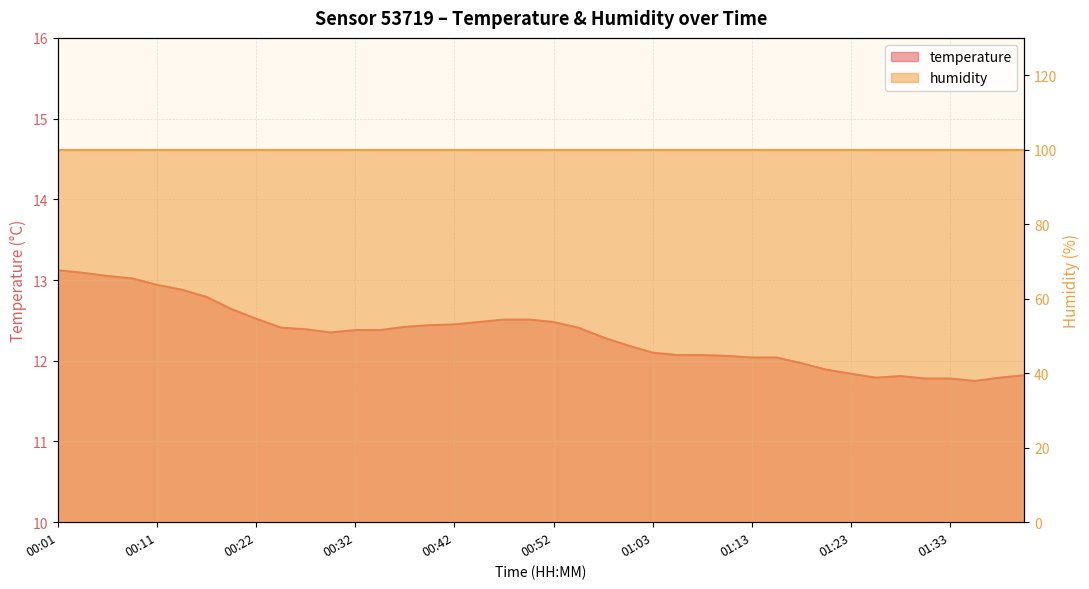

What is the minimum value shown in the chart?

11.8